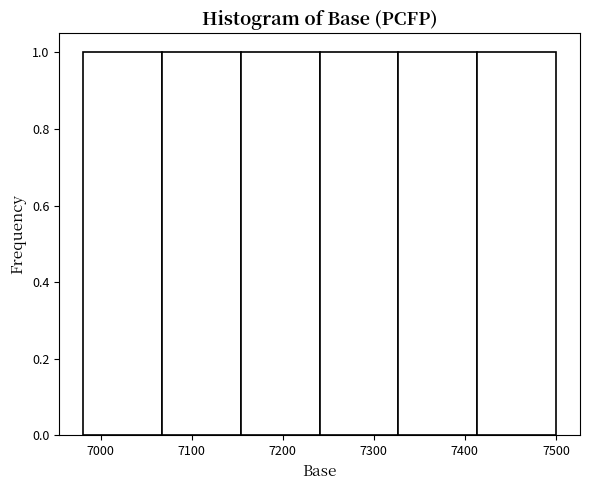

Reading left to right, list every bar in this chart as the range it spans on the x-axis followed by its height. Neither the bar edges nor the heights are printed on the chart, so give them approximately, as read against the axes.

6980 to 7070: 1
7070 to 7150: 1
7150 to 7240: 1
7240 to 7330: 1
7330 to 7410: 1
7410 to 7500: 1